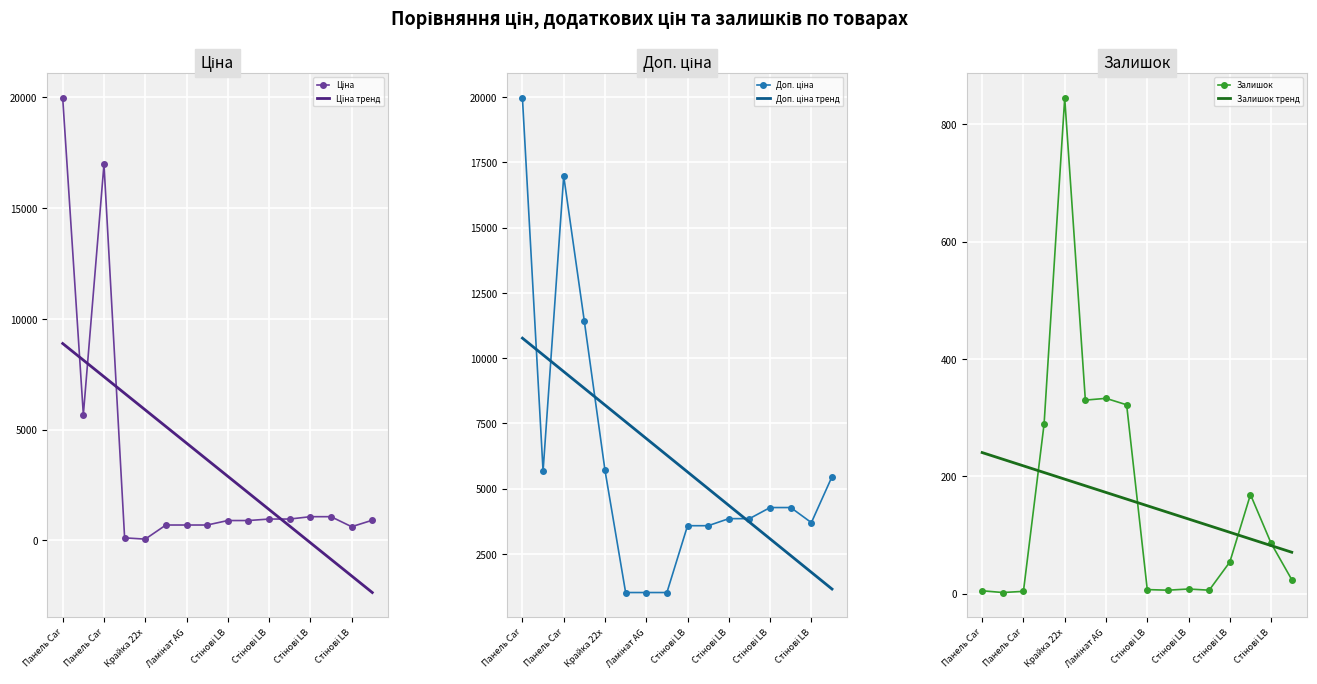

At how many categories does at least one series exceed 15774?

2